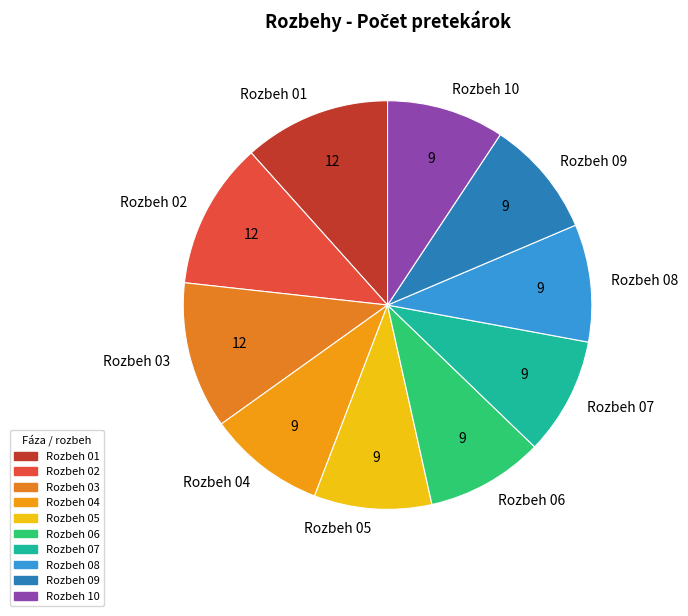

Is the sum of Rozbeh 04 and Rozbeh 08 greater than half?

No